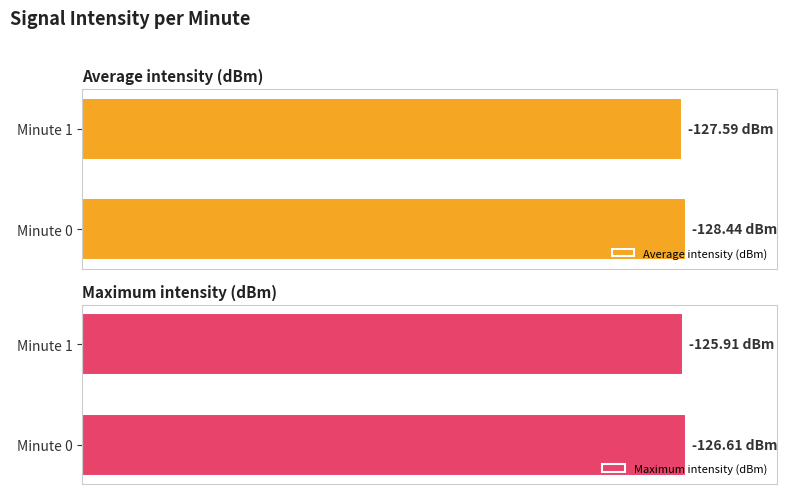

Count the number of data series in this chart.

2